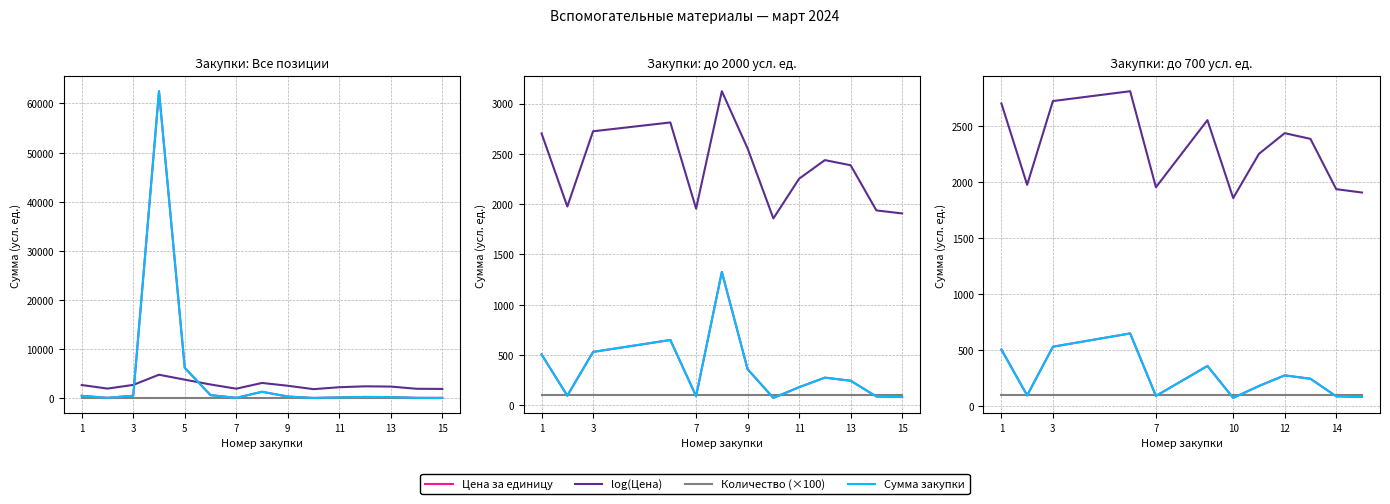

True or false: Сумма закупки and Цена за единицу cross at least once.

False